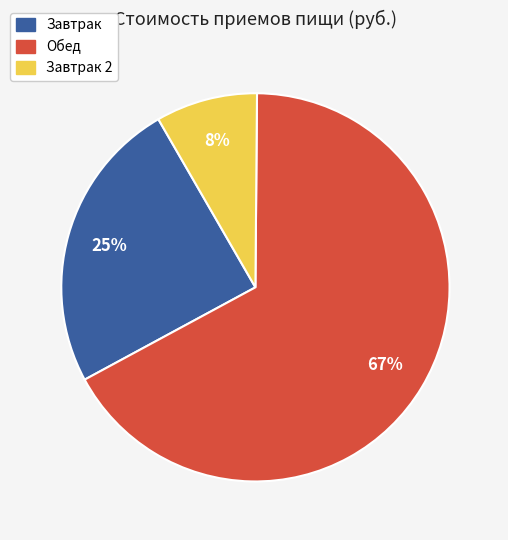

Is there any slice that represents more than half of the pie?

Yes